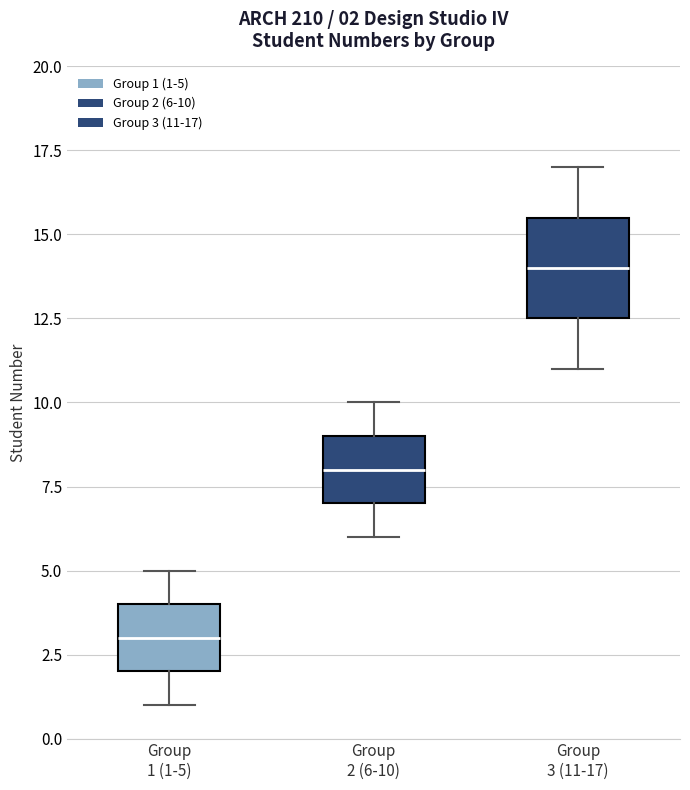

Which box's median line is the lowest?

Group 1 (1-5)